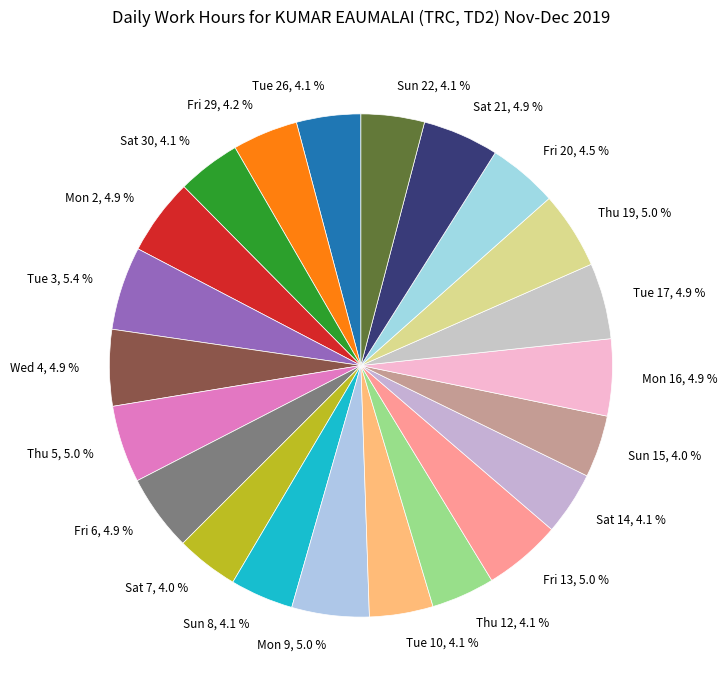

Approximately how many times larger is the value at Mon 2 compared to Thu 19?

1.0